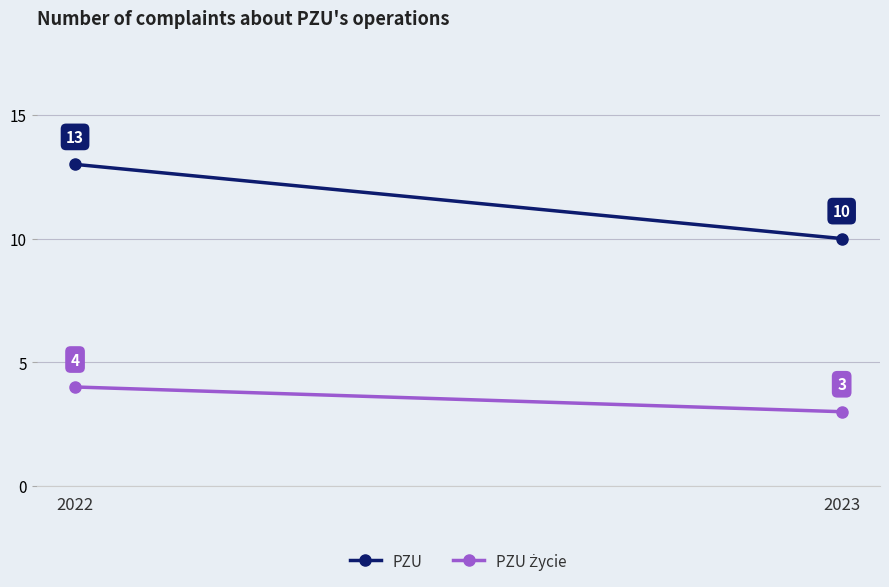

The PZU Życie series shows 4 at 2022. True or false?

True